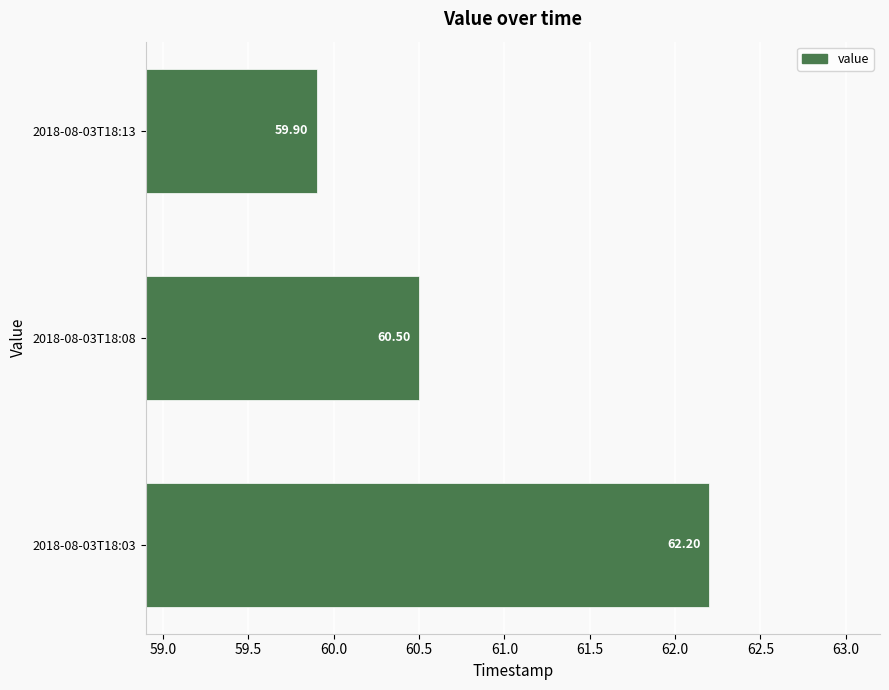

What is the sum of the values at 2018-08-03T18:03 and 2018-08-03T18:08?

122.7